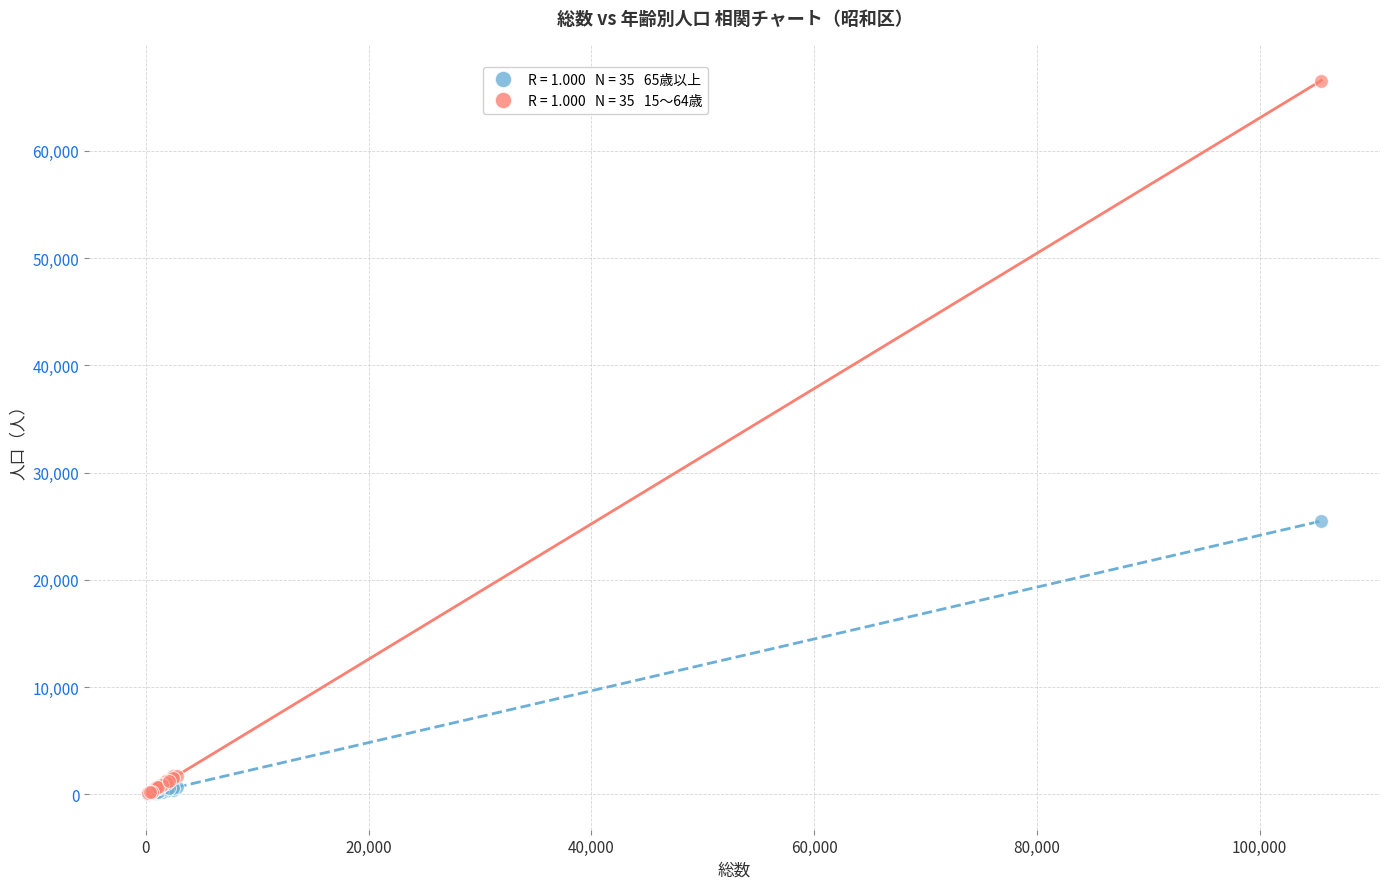

Across all series, what Y value is closest to 33300?

25501